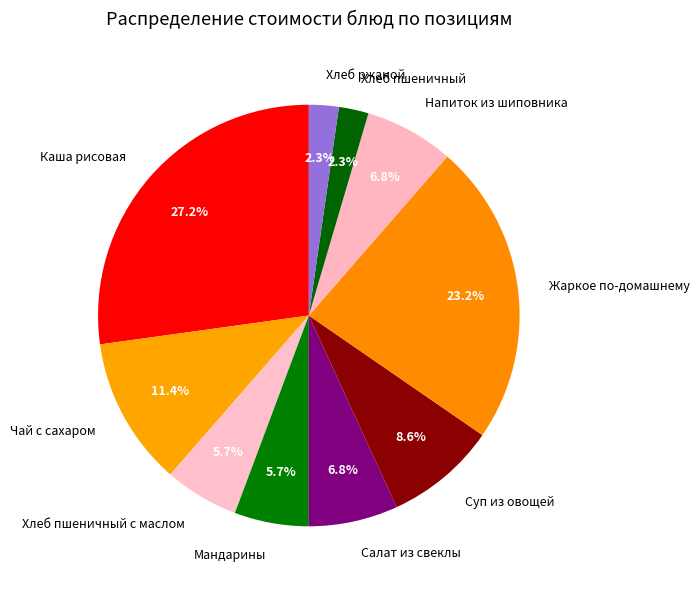

To the nearest percent, what portion does Хлеб пшеничный represent?

2%